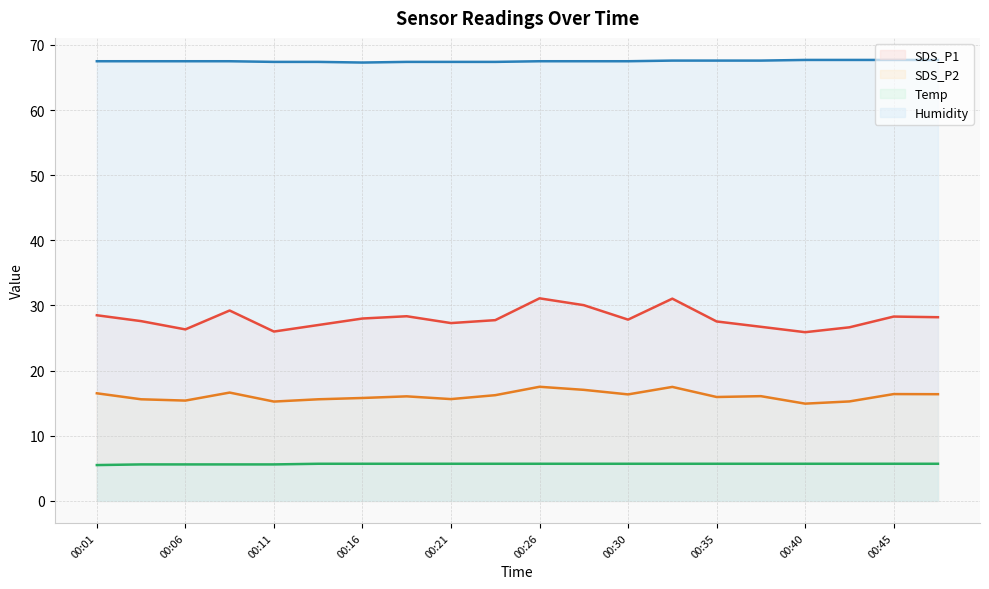

Does the chart display data point markers on the line(s)?

No